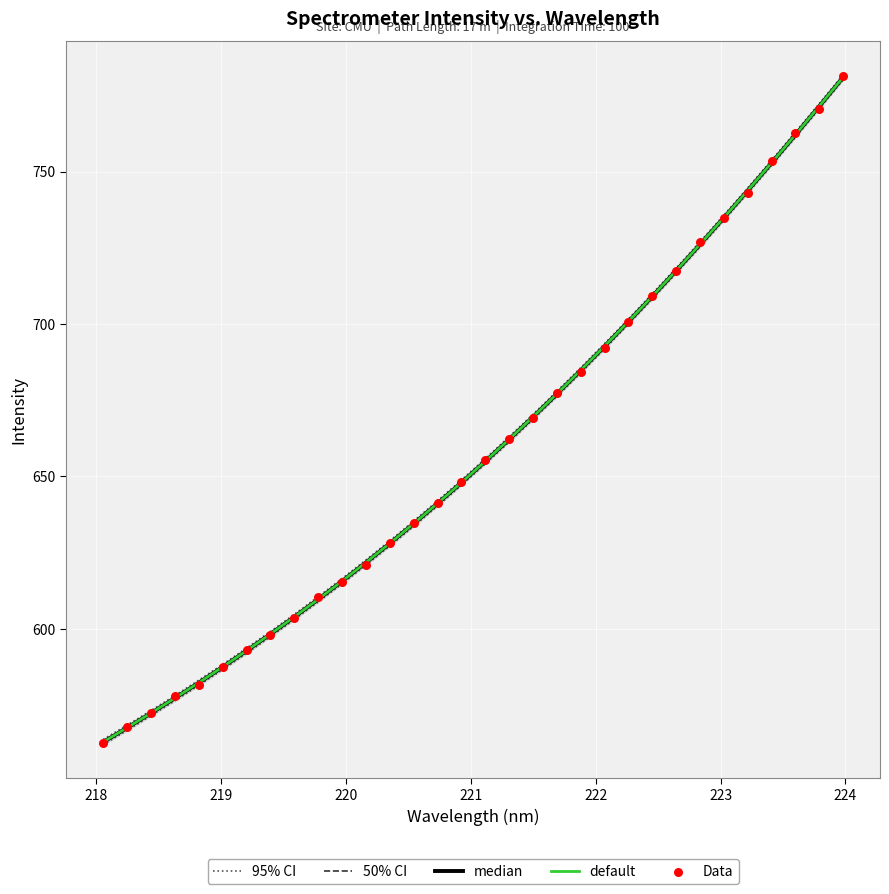

Which series reaches the maximum Y coordinate?

95% CI